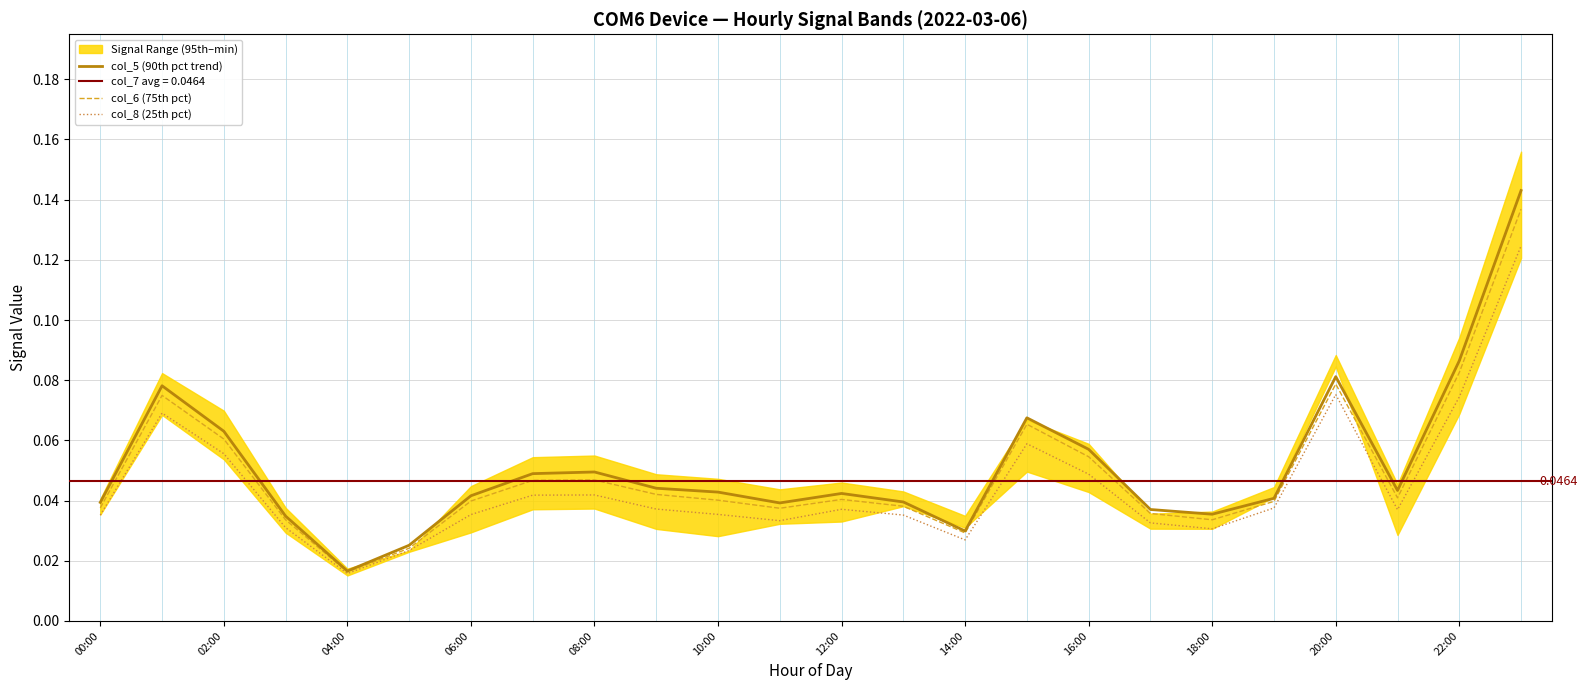

Rank the series by their average value, from lowest to highest.

col_8 (25th pct), col_6 (75th pct), col_5 (90th pct trend)